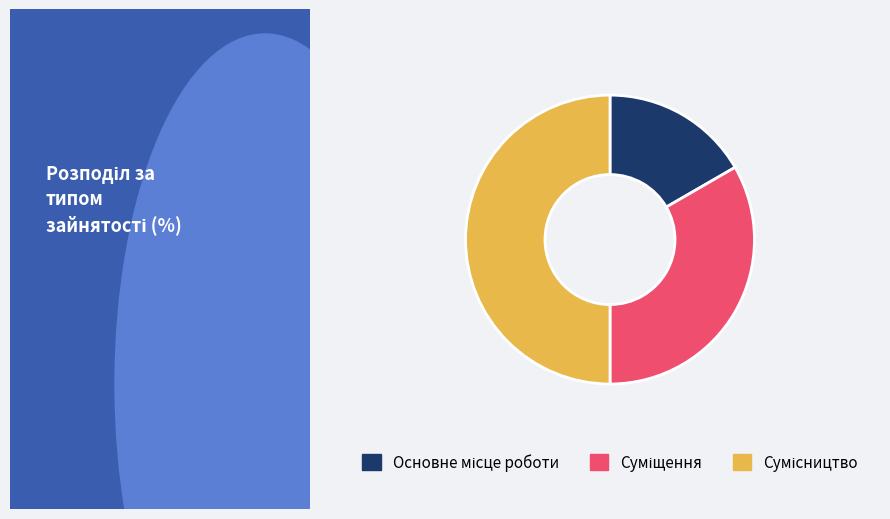

Count the number of slices in the pie.

3